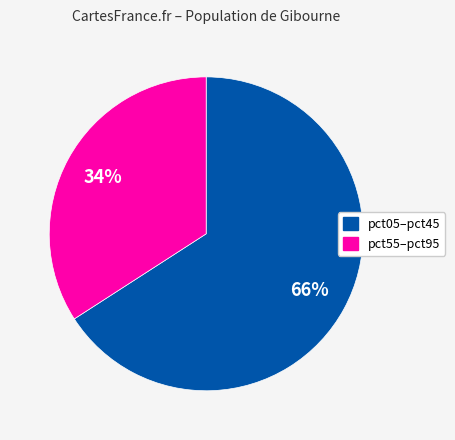

Is there a majority slice in this chart?

Yes